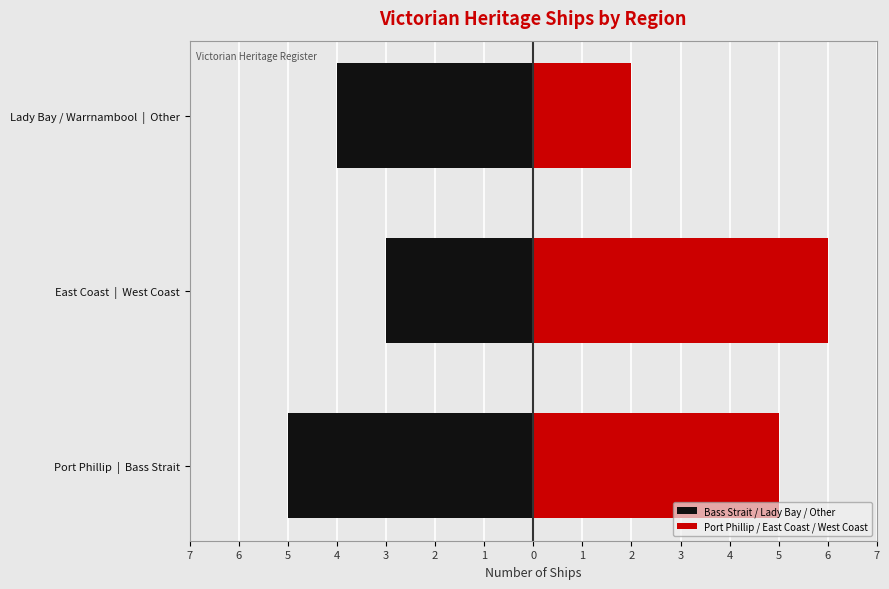

What is the value of the Port Phillip / East Coast / West Coast bar at the 3rd from the left?

2